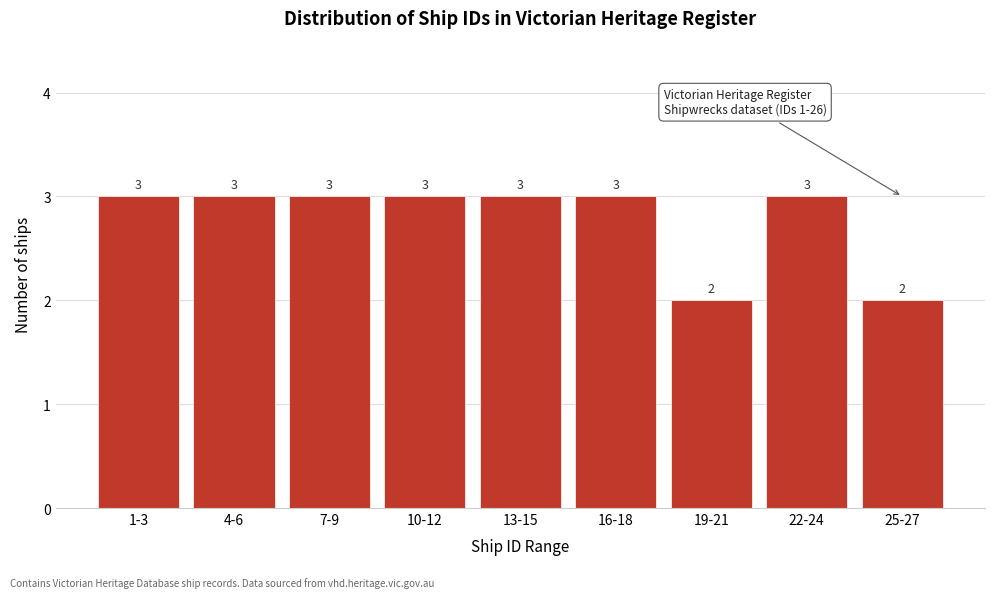

Reading left to right, what are all the values shown in this chart?

3	3	3	3	3	3	2	3	2